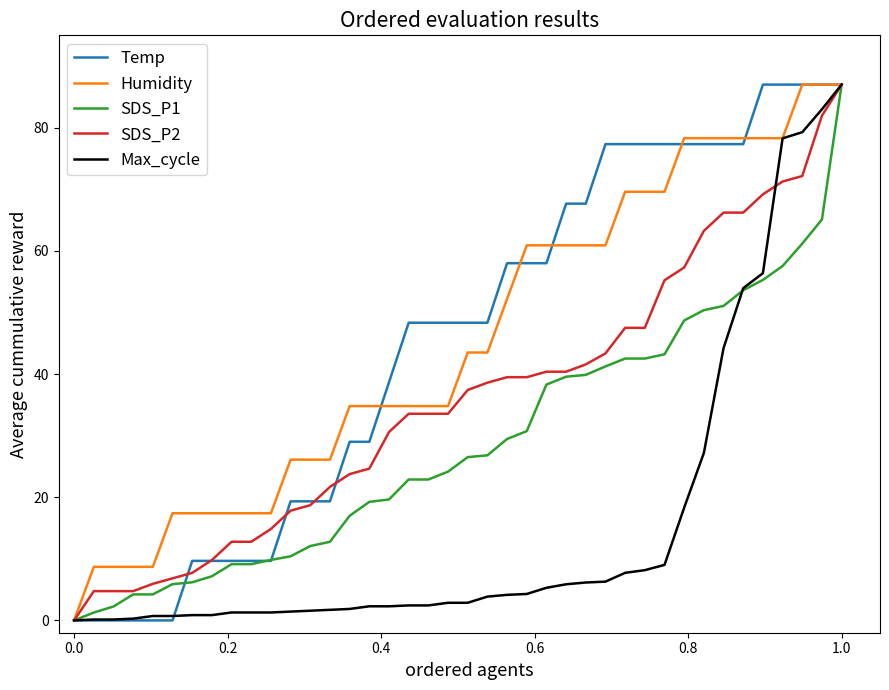

What is the maximum value for Temp?

87.0